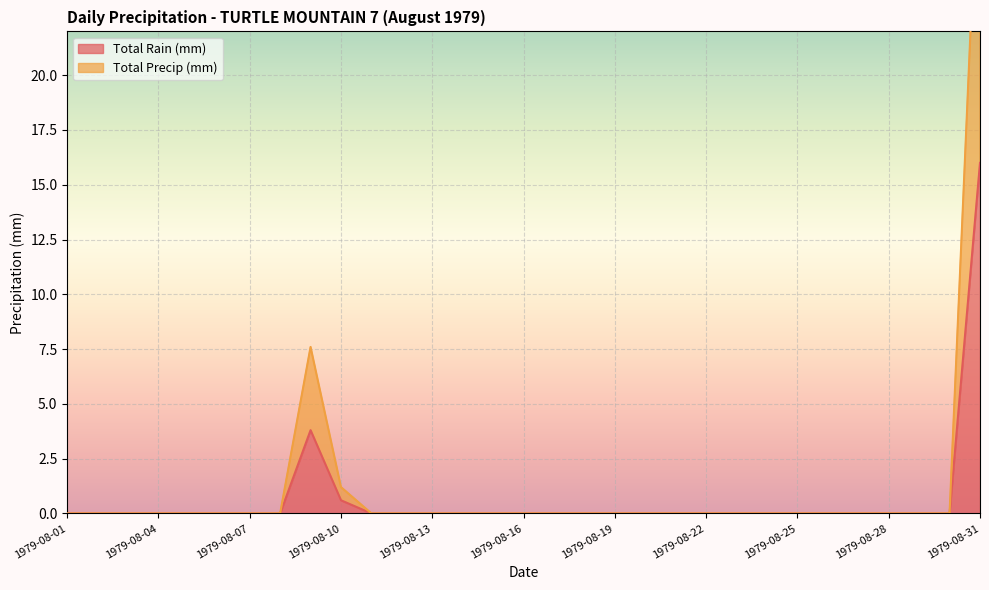

Rank the categories by Total Rain (mm) value from lowest to highest.

1979-08-01, 1979-08-02, 1979-08-03, 1979-08-04, 1979-08-05, 1979-08-06, 1979-08-07, 1979-08-08, 1979-08-11, 1979-08-12, 1979-08-13, 1979-08-14, 1979-08-15, 1979-08-16, 1979-08-17, 1979-08-18, 1979-08-19, 1979-08-20, 1979-08-21, 1979-08-22, 1979-08-23, 1979-08-24, 1979-08-25, 1979-08-26, 1979-08-27, 1979-08-28, 1979-08-29, 1979-08-30, 1979-08-10, 1979-08-09, 1979-08-31